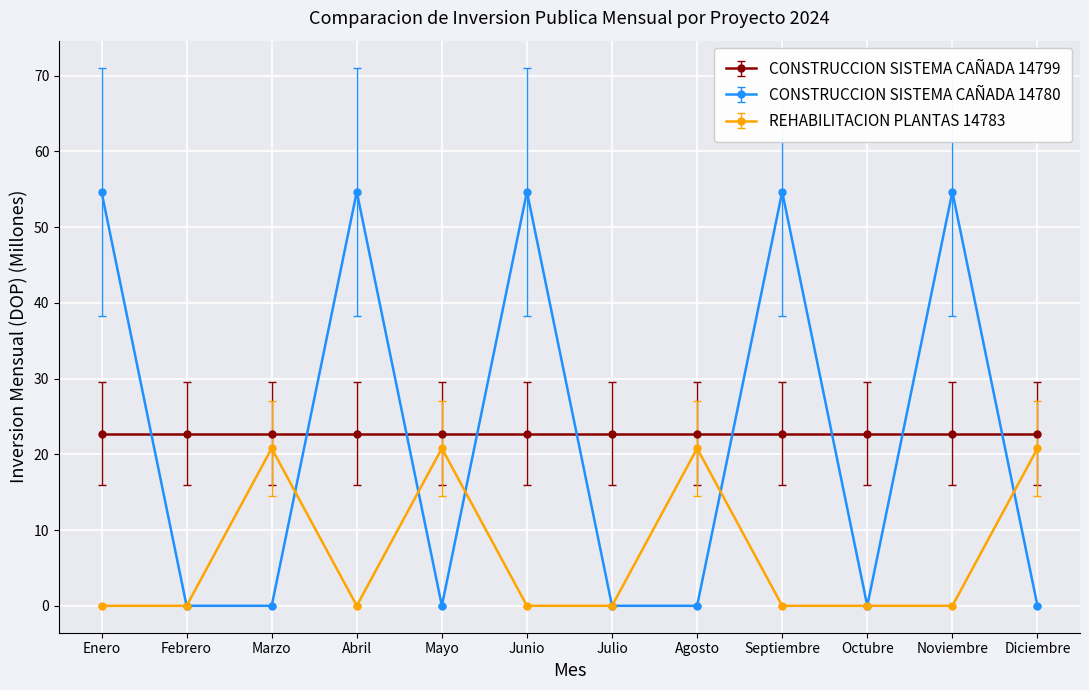

Which series has the largest range (max minus min)?

CONSTRUCCION SISTEMA CAÑADA 14780